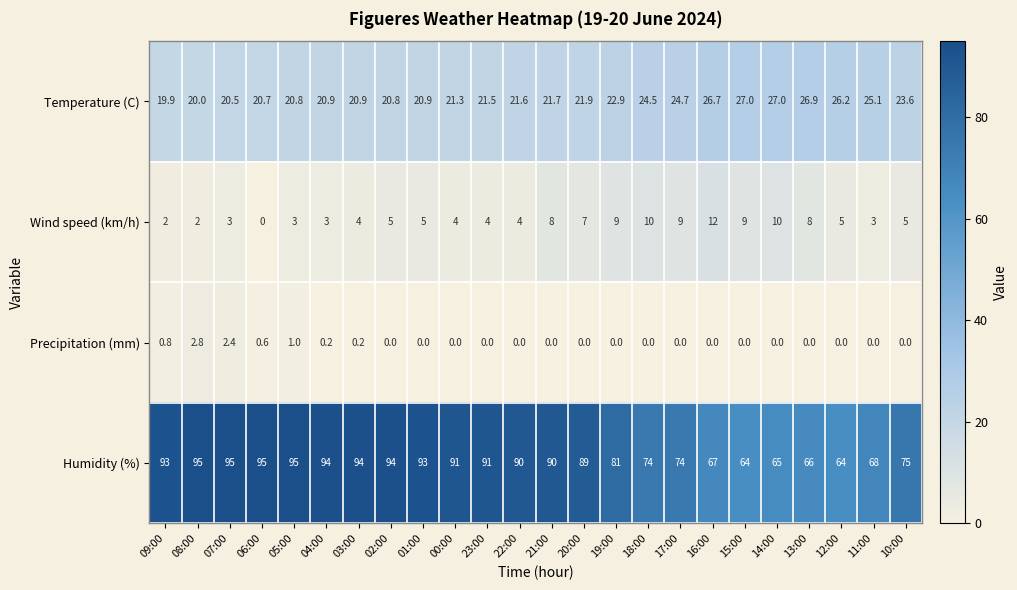

Count the number of categories in the chart.

24